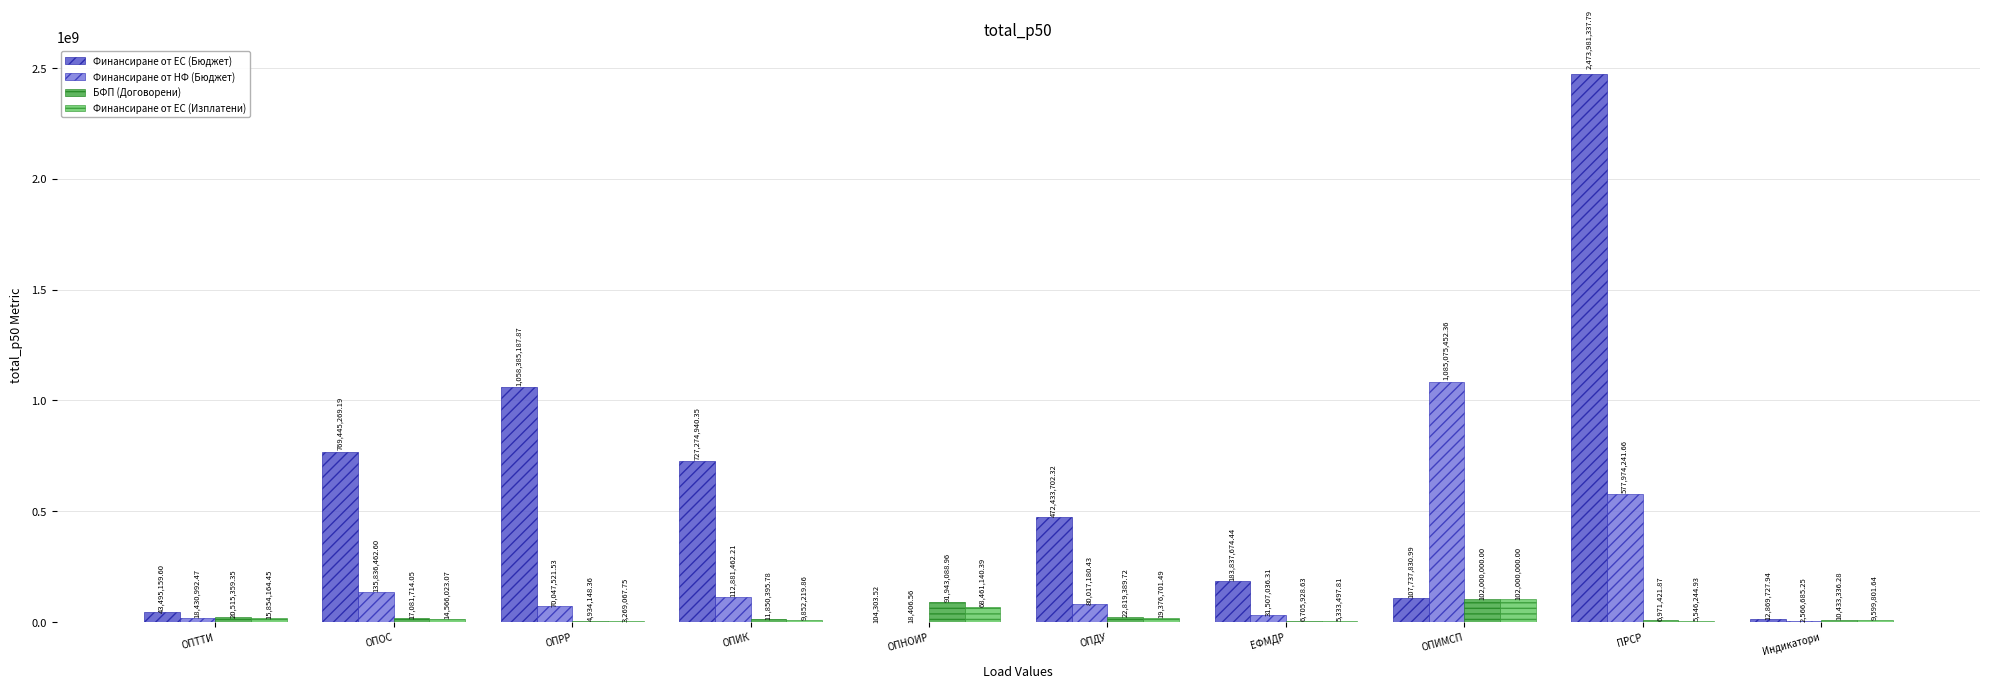

Where is Финансиране от НФ (Бюджет) nearest to the value 542546929?

ПРСР